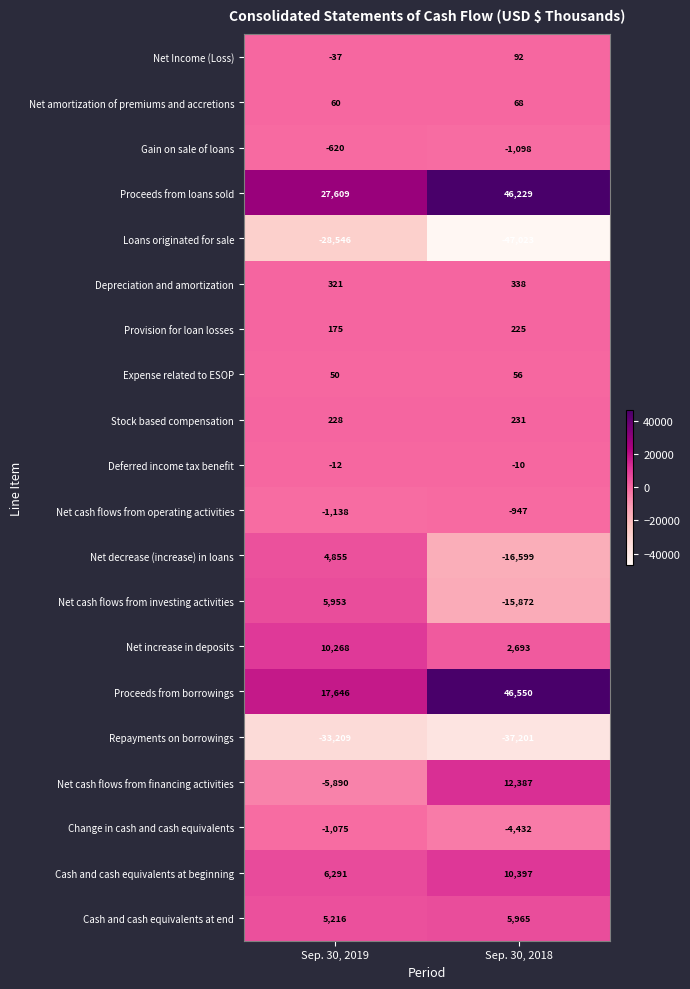

At which label does Net amortization of premiums and accretions reach its peak?

Sep. 30, 2018